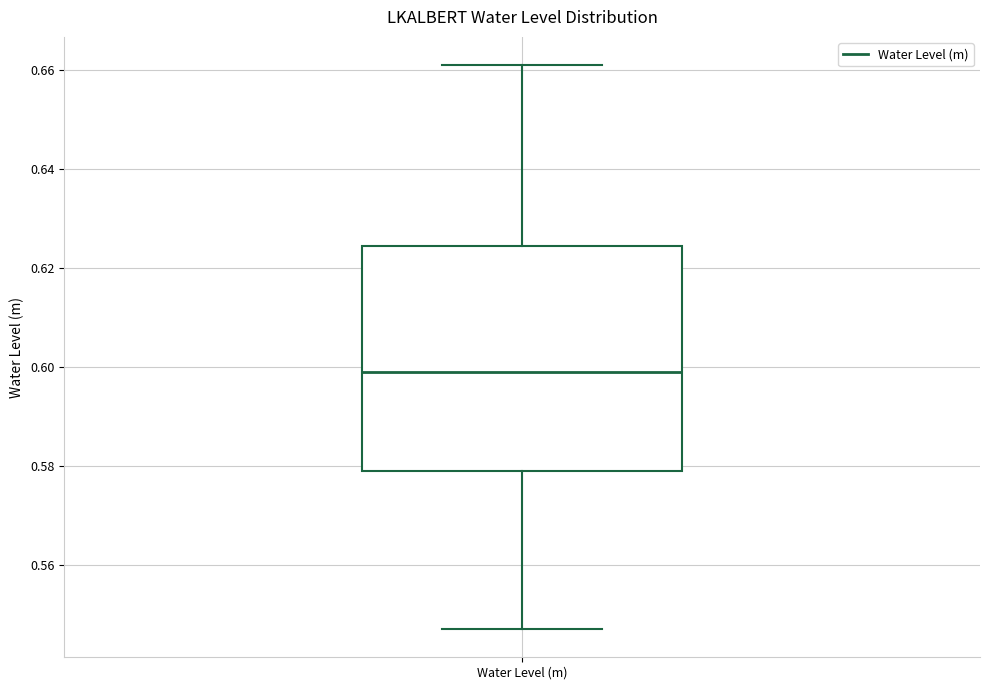

Transcribe this box plot: give where the median line is, the range the box spans, and where the two whiskers end, as read against the y-axis. The values are not printed on the chart, so give them approximately, as read against the axis.

median 0.600, box 0.580 to 0.624, whiskers 0.548 to 0.662